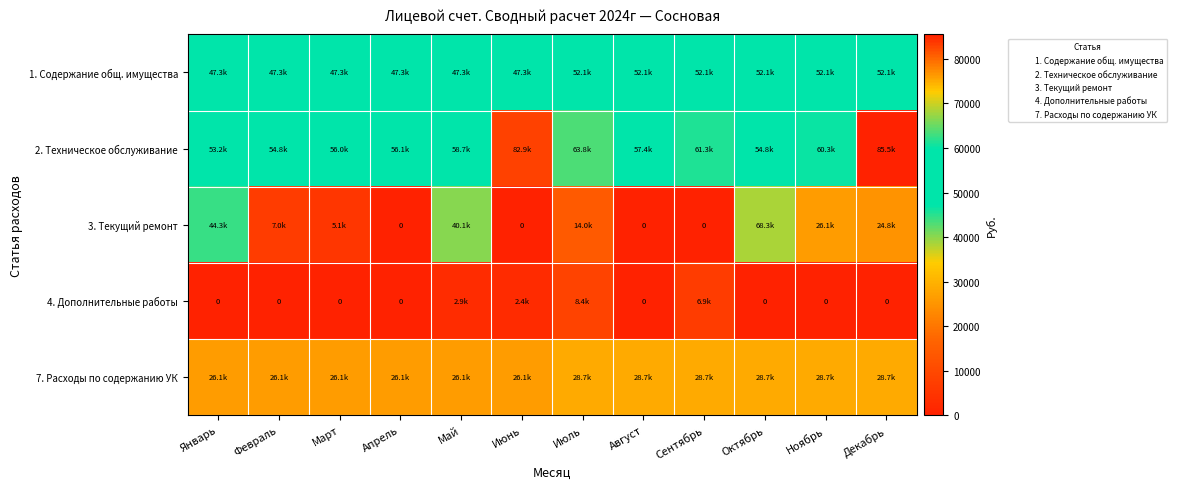

True or false: 3. Текущий ремонт has a value of -22830.3 at Июнь.

False